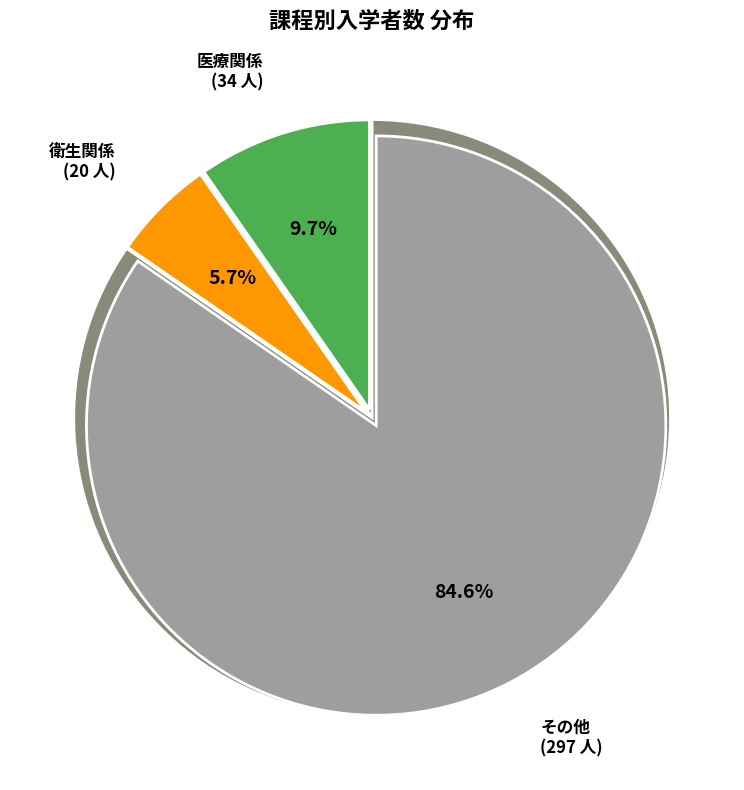

To the nearest percent, what is the difference between the 医療関係 and 衛生関係 slice percentages?

4%